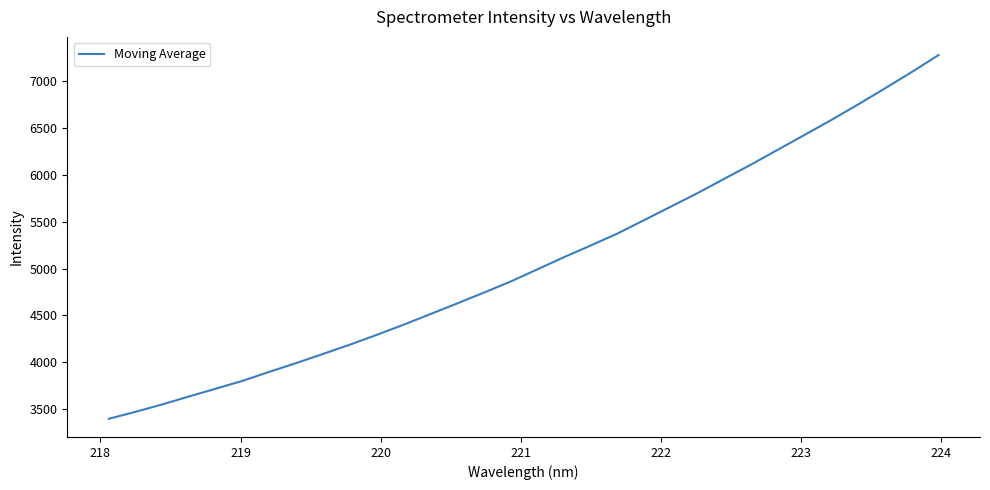

What is the smallest value displayed?

3398.8